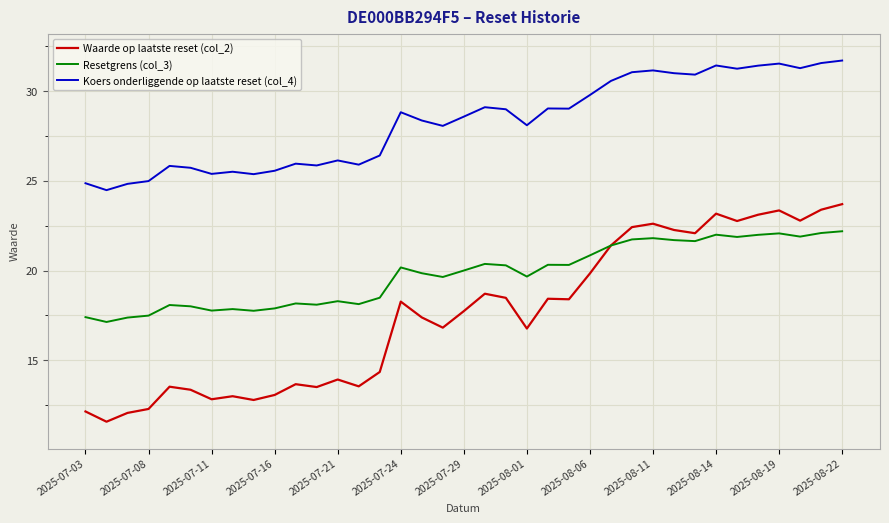

What is the maximum value shown in the chart?

31.7